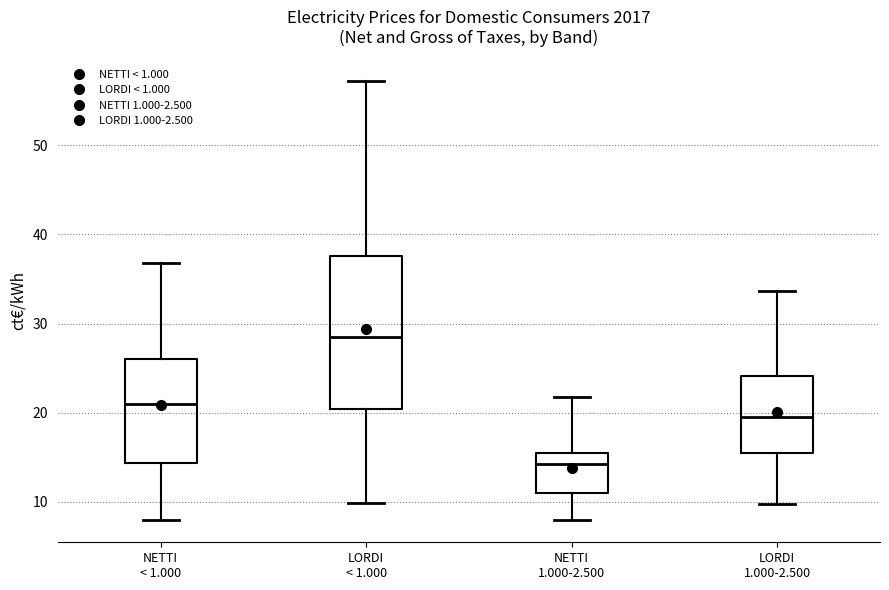

Reading left to right, transcribe this box plot: for each box, give where its median line is, the range the box spans, and where its two whiskers end, as read against the y-axis. The values are not printed on the chart, so give them approximately, as read against the axis.

NETTI < 1.000: median 21, box 14 to 26, whiskers 8 to 37
LORDI < 1.000: median 28, box 20 to 38, whiskers 10 to 57
NETTI 1.000-2.500: median 14, box 11 to 16, whiskers 8 to 22
LORDI 1.000-2.500: median 19, box 15 to 24, whiskers 10 to 34